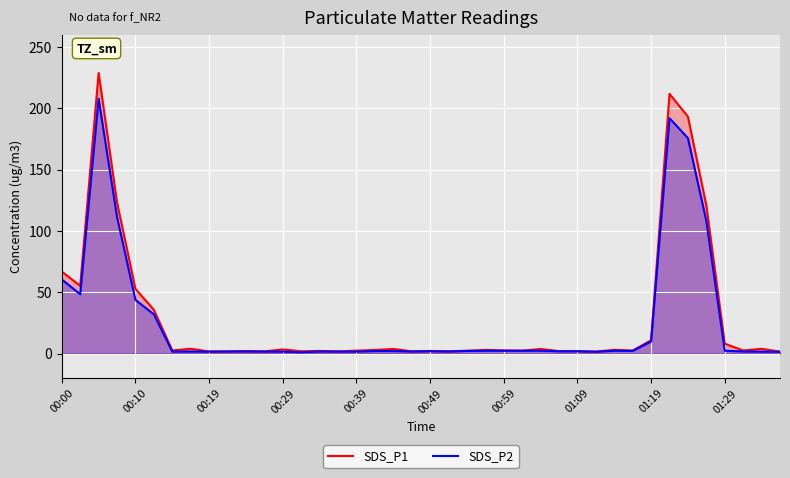

List the series in order of their overall mean, lowest first.

SDS_P2, SDS_P1